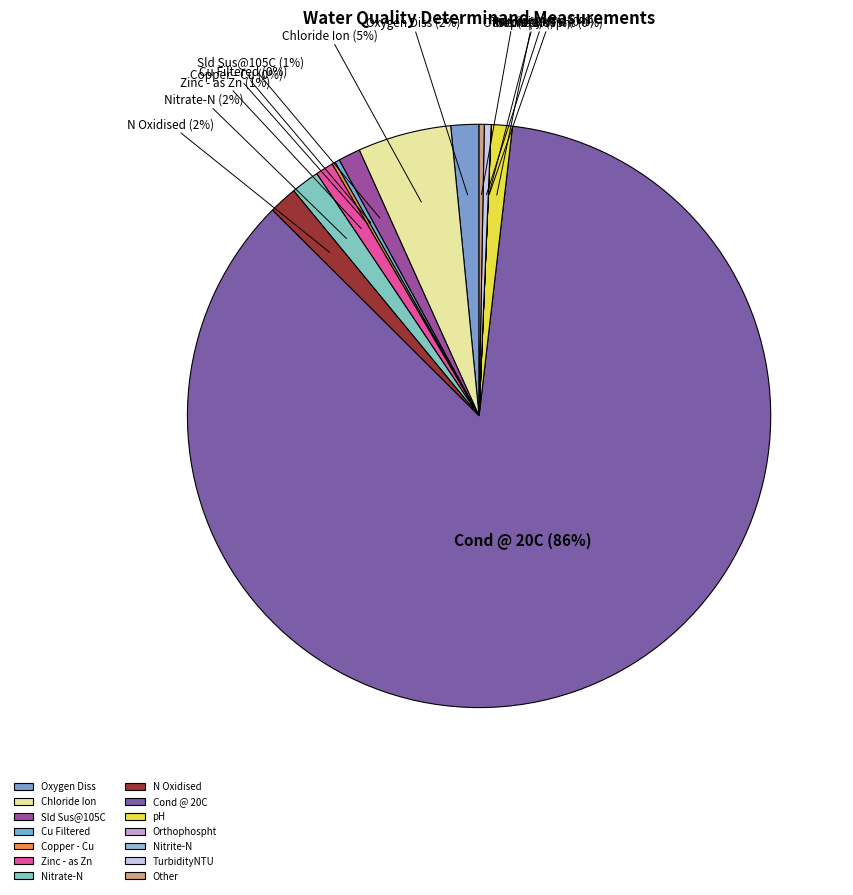

Which category has the biggest portion of the pie?

Cond @ 20C